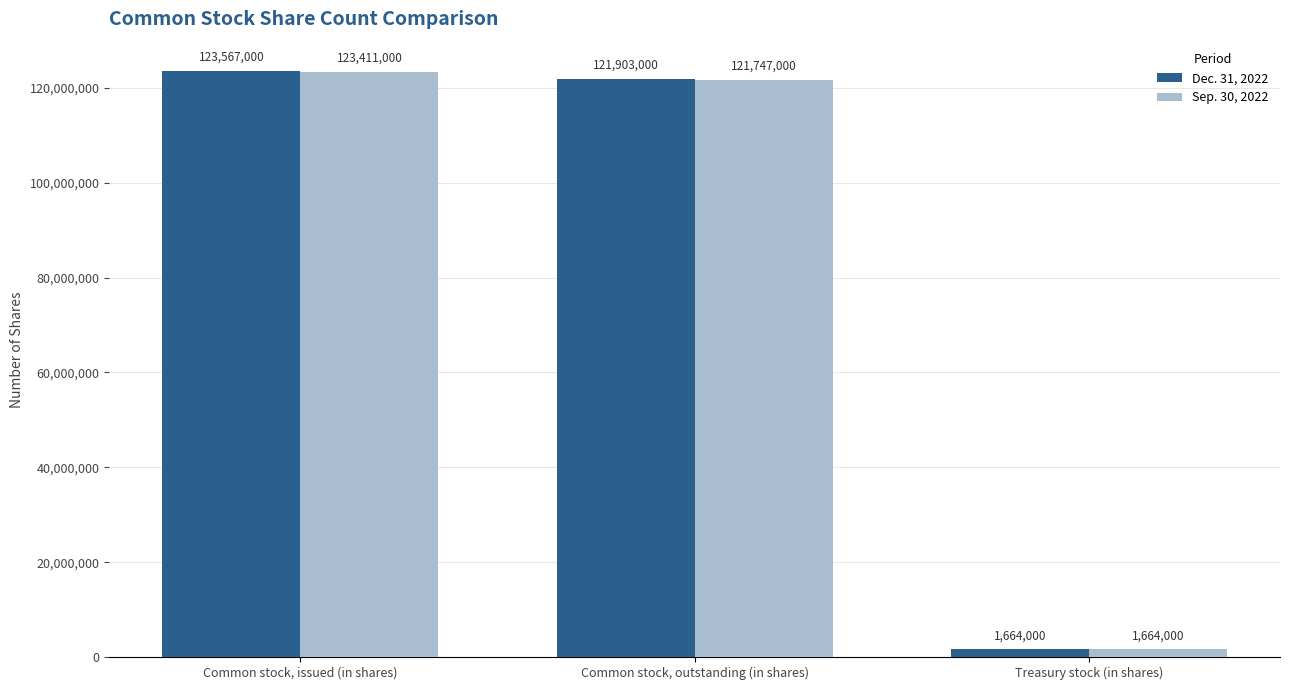

Rank the series by their average value, from highest to lowest.

Dec. 31, 2022, Sep. 30, 2022